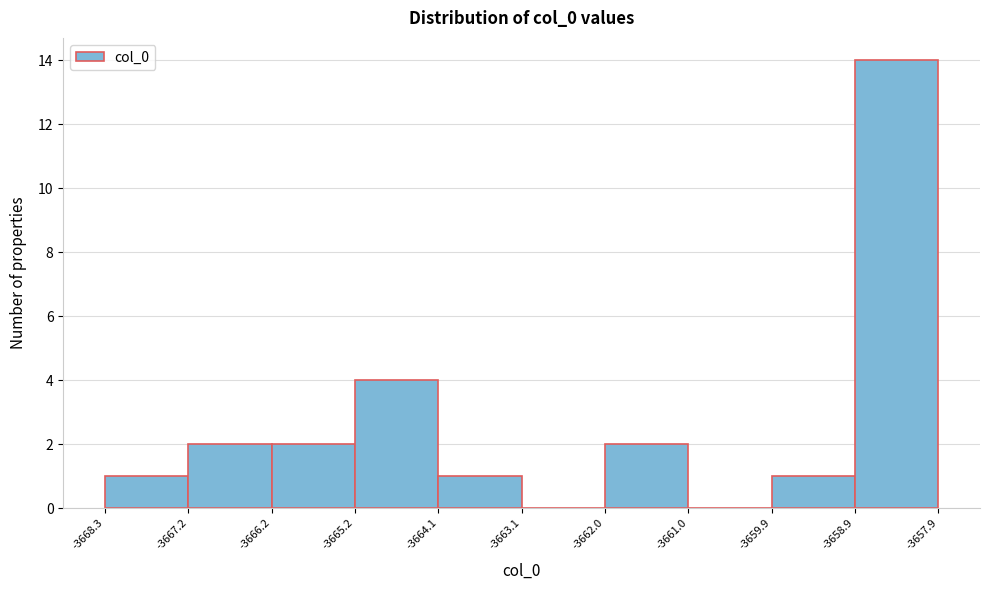

Over which range of the x-axis is the bar tallest?

-3658.9 to -3657.9